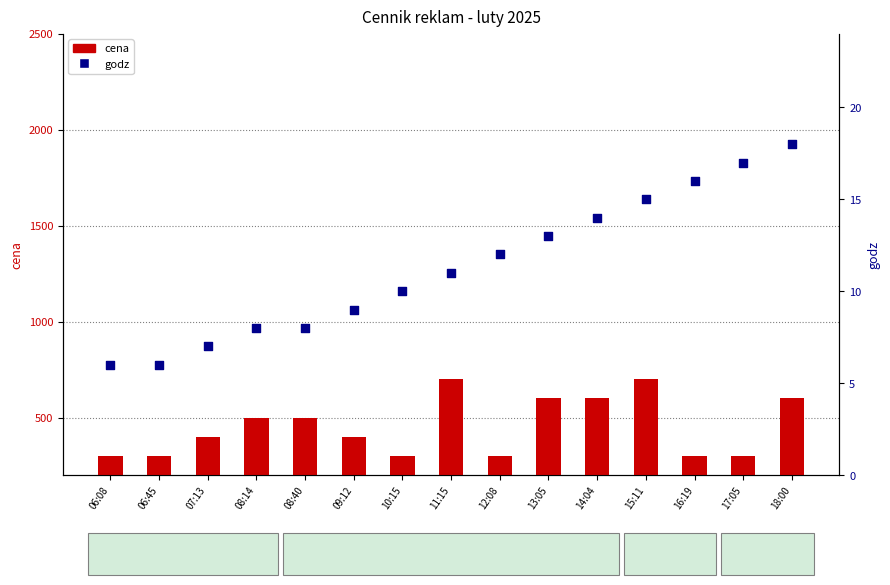

At which category is the sum across all series the highest?

15:11